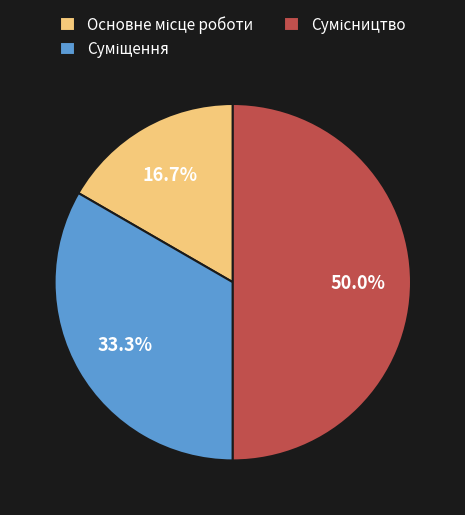

What is the change in value from Основне місце роботи to Суміщення?

+1